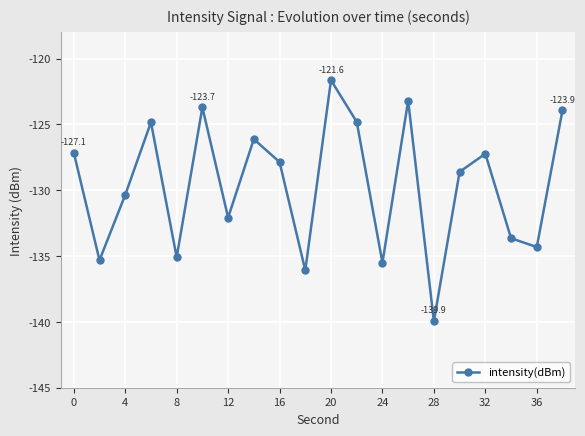

What is the maximum value shown in the chart?

-121.6